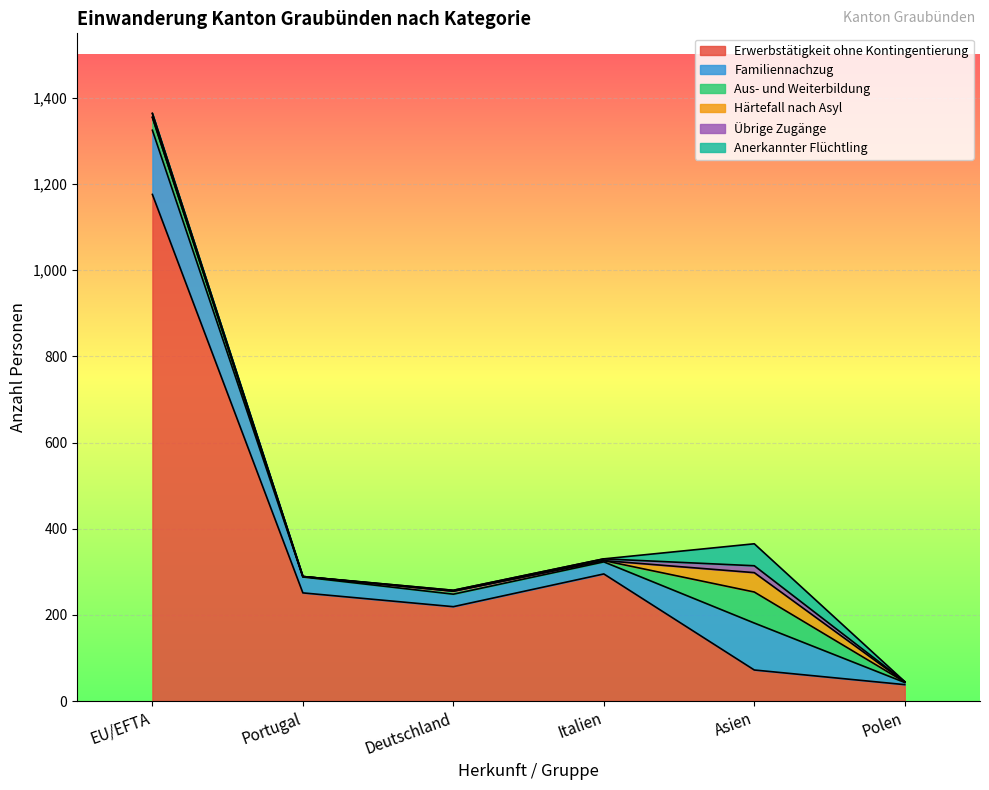

What is the difference between the Aus- und Weiterbildung values at Italien and Polen?

2